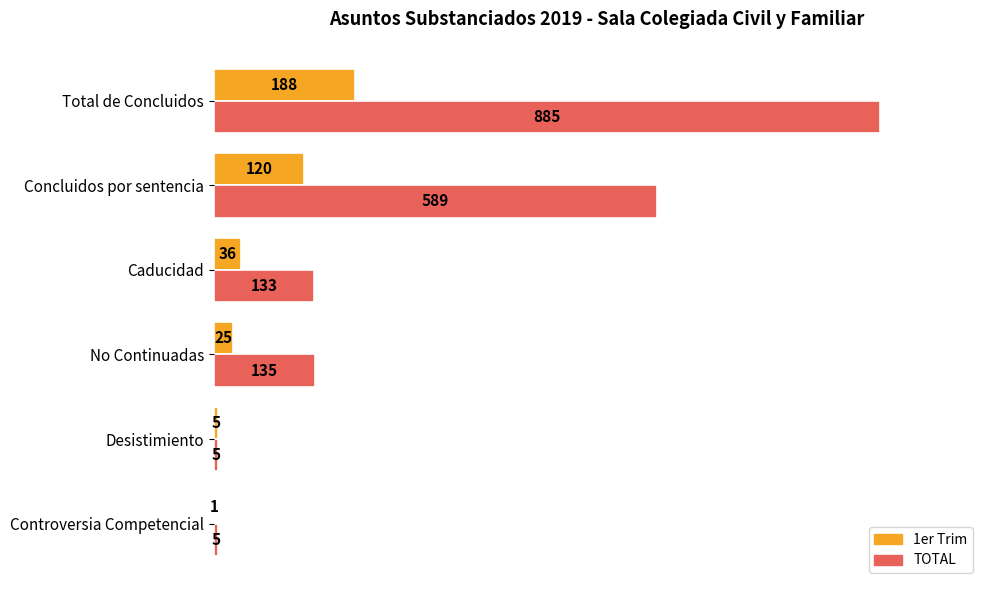

What are all the series names shown in the legend?

1er Trim, TOTAL